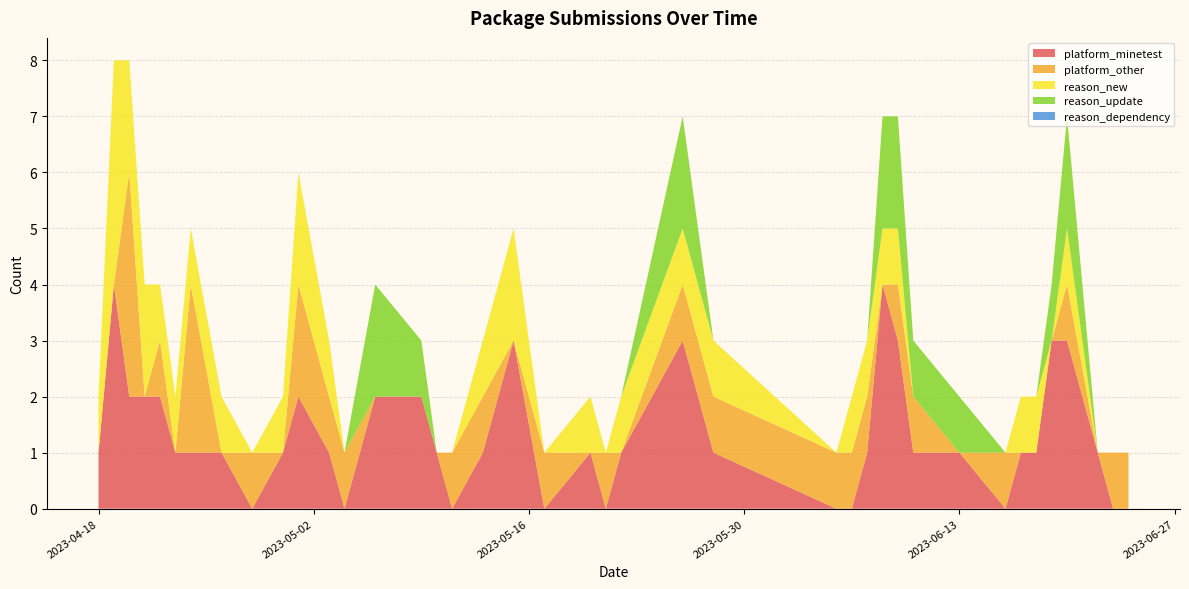

Reading right to left, transcribe all the data shown in this chart.

platform_minetest: 2023-06-24=0	2023-06-23=0	2023-06-22=1	2023-06-20=3	2023-06-19=3	2023-06-18=1	2023-06-17=1	2023-06-16=0	2023-06-13=1	2023-06-10=1	2023-06-09=3	2023-06-08=4	2023-06-07=1	2023-06-06=0	2023-06-05=0	2023-05-28=1	2023-05-26=3	2023-05-22=1	2023-05-21=0	2023-05-20=1	2023-05-17=0	2023-05-15=3	2023-05-13=1	2023-05-11=0	2023-05-10=1	2023-05-09=2	2023-05-06=2	2023-05-04=0	2023-05-03=1	2023-05-01=2	2023-04-30=1	2023-04-28=0	2023-04-26=1	2023-04-24=1	2023-04-23=1	2023-04-22=2	2023-04-21=2	2023-04-20=2	2023-04-19=4	2023-04-18=1
platform_other: 2023-06-24=1	2023-06-23=1	2023-06-22=0	2023-06-20=1	2023-06-19=0	2023-06-18=0	2023-06-17=0	2023-06-16=1	2023-06-13=0	2023-06-10=1	2023-06-09=1	2023-06-08=0	2023-06-07=1	2023-06-06=1	2023-06-05=1	2023-05-28=1	2023-05-26=1	2023-05-22=0	2023-05-21=1	2023-05-20=0	2023-05-17=1	2023-05-15=0	2023-05-13=1	2023-05-11=1	2023-05-10=0	2023-05-09=0	2023-05-06=0	2023-05-04=1	2023-05-03=1	2023-05-01=2	2023-04-30=0	2023-04-28=1	2023-04-26=0	2023-04-24=3	2023-04-23=0	2023-04-22=1	2023-04-21=0	2023-04-20=4	2023-04-19=0	2023-04-18=0
reason_new: 2023-06-24=0	2023-06-23=0	2023-06-22=0	2023-06-20=1	2023-06-19=0	2023-06-18=1	2023-06-17=1	2023-06-16=0	2023-06-13=0	2023-06-10=0	2023-06-09=1	2023-06-08=1	2023-06-07=1	2023-06-06=1	2023-06-05=0	2023-05-28=1	2023-05-26=1	2023-05-22=1	2023-05-21=0	2023-05-20=1	2023-05-17=0	2023-05-15=2	2023-05-13=1	2023-05-11=0	2023-05-10=0	2023-05-09=0	2023-05-06=0	2023-05-04=0	2023-05-03=1	2023-05-01=2	2023-04-30=1	2023-04-28=0	2023-04-26=1	2023-04-24=1	2023-04-23=1	2023-04-22=1	2023-04-21=2	2023-04-20=2	2023-04-19=4	2023-04-18=1
reason_update: 2023-06-24=0	2023-06-23=0	2023-06-22=0	2023-06-20=2	2023-06-19=1	2023-06-18=0	2023-06-17=0	2023-06-16=0	2023-06-13=1	2023-06-10=1	2023-06-09=2	2023-06-08=2	2023-06-07=0	2023-06-06=0	2023-06-05=0	2023-05-28=0	2023-05-26=2	2023-05-22=0	2023-05-21=0	2023-05-20=0	2023-05-17=0	2023-05-15=0	2023-05-13=0	2023-05-11=0	2023-05-10=0	2023-05-09=1	2023-05-06=2	2023-05-04=0	2023-05-03=0	2023-05-01=0	2023-04-30=0	2023-04-28=0	2023-04-26=0	2023-04-24=0	2023-04-23=0	2023-04-22=0	2023-04-21=0	2023-04-20=0	2023-04-19=0	2023-04-18=0
reason_dependency: 2023-06-24=0	2023-06-23=0	2023-06-22=0	2023-06-20=0	2023-06-19=0	2023-06-18=0	2023-06-17=0	2023-06-16=0	2023-06-13=0	2023-06-10=0	2023-06-09=0	2023-06-08=0	2023-06-07=0	2023-06-06=0	2023-06-05=0	2023-05-28=0	2023-05-26=0	2023-05-22=0	2023-05-21=0	2023-05-20=0	2023-05-17=0	2023-05-15=0	2023-05-13=0	2023-05-11=0	2023-05-10=0	2023-05-09=0	2023-05-06=0	2023-05-04=0	2023-05-03=0	2023-05-01=0	2023-04-30=0	2023-04-28=0	2023-04-26=0	2023-04-24=0	2023-04-23=0	2023-04-22=0	2023-04-21=0	2023-04-20=0	2023-04-19=0	2023-04-18=0